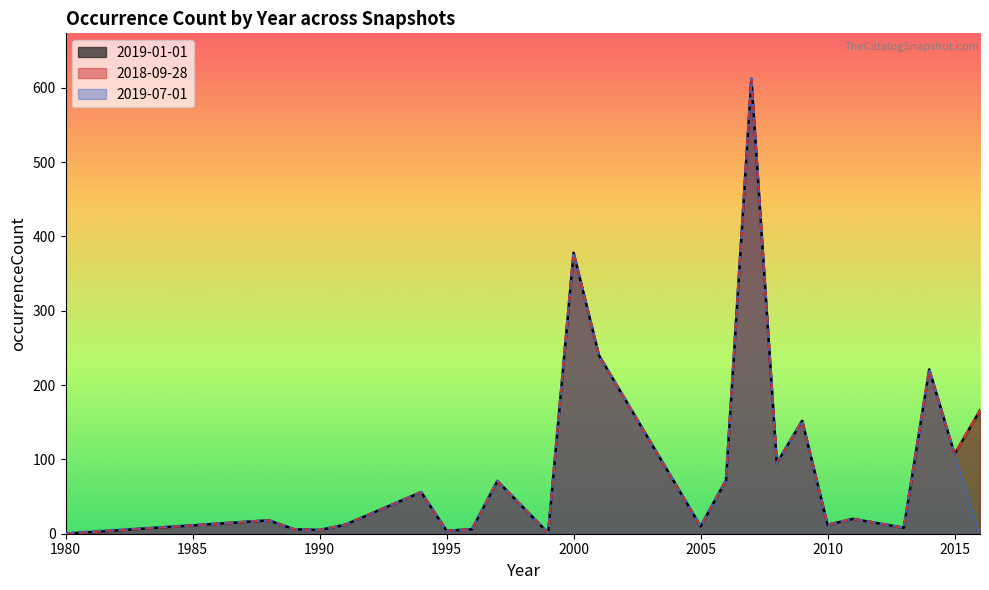

What is the difference between the maximum and second lowest values in the 2018-09-28 series?

608